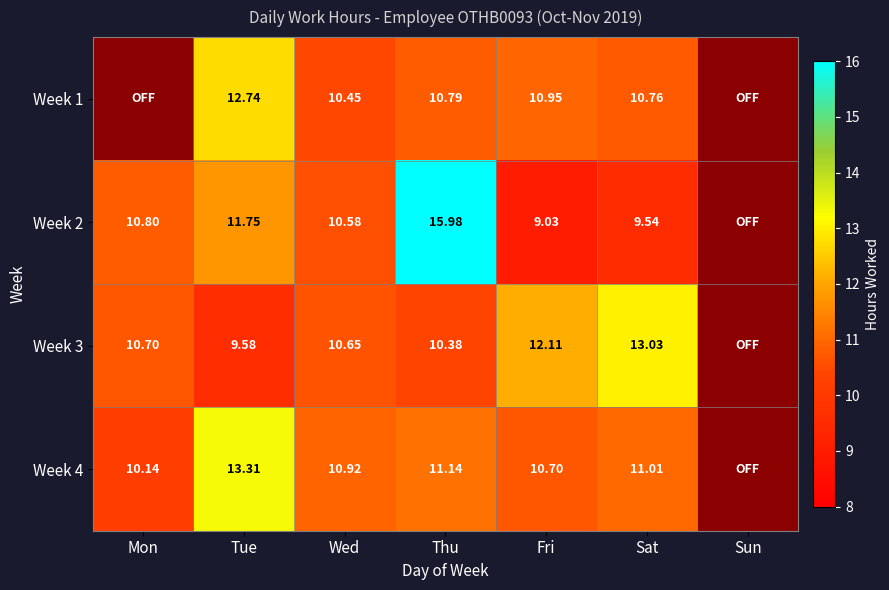

Is the value of Week 3 at Mon greater than the value of Week 1 at Thu?

No